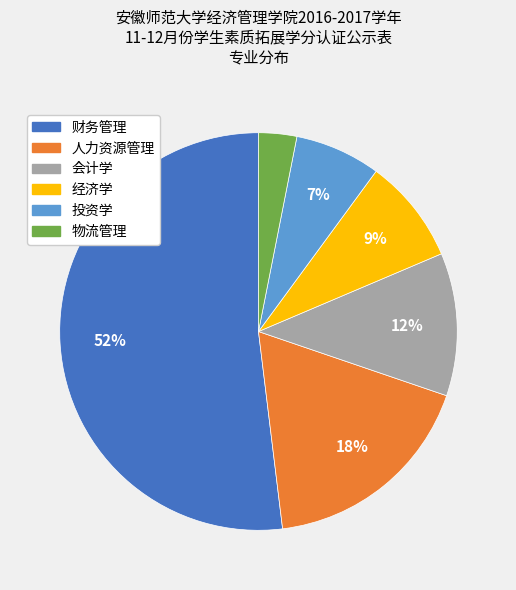

Which slice is the smallest?

物流管理